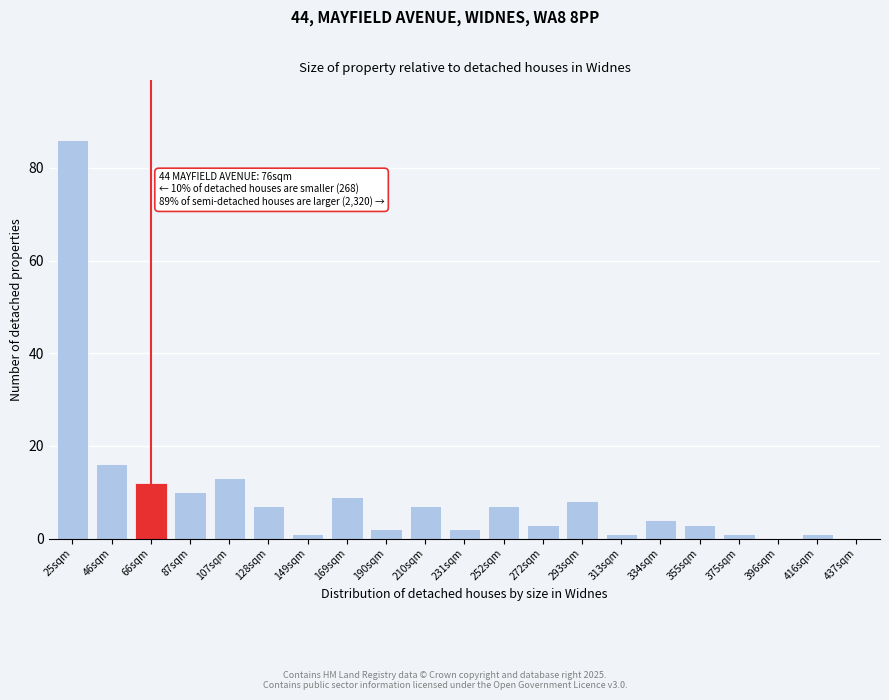

Reading left to right, transcribe all the data shown in this chart.

25sqm=86	46sqm=16	66sqm=12	87sqm=10	107sqm=13	128sqm=7	149sqm=1	169sqm=9	190sqm=2	210sqm=7	231sqm=2	252sqm=7	272sqm=3	293sqm=8	313sqm=1	334sqm=4	355sqm=3	375sqm=1	396sqm=0	416sqm=1	437sqm=0